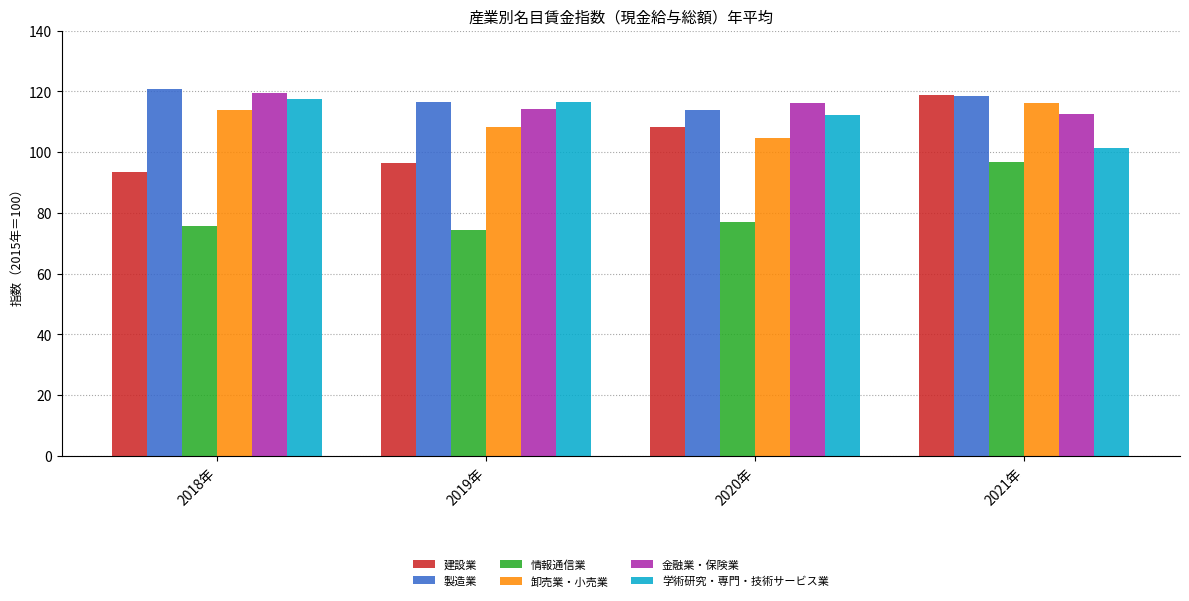

Reading left to right, transcribe all the data shown in this chart.

建設業: 93.5	96.3	108.3	118.7
製造業: 120.8	116.6	113.9	118.4
情報通信業: 75.6	74.2	77.0	96.7
卸売業・小売業: 114.0	108.2	104.6	116.1
金融業・保険業: 119.3	114.3	116.2	112.5
学術研究・専門・技術サービス業: 117.4	116.4	112.2	101.2